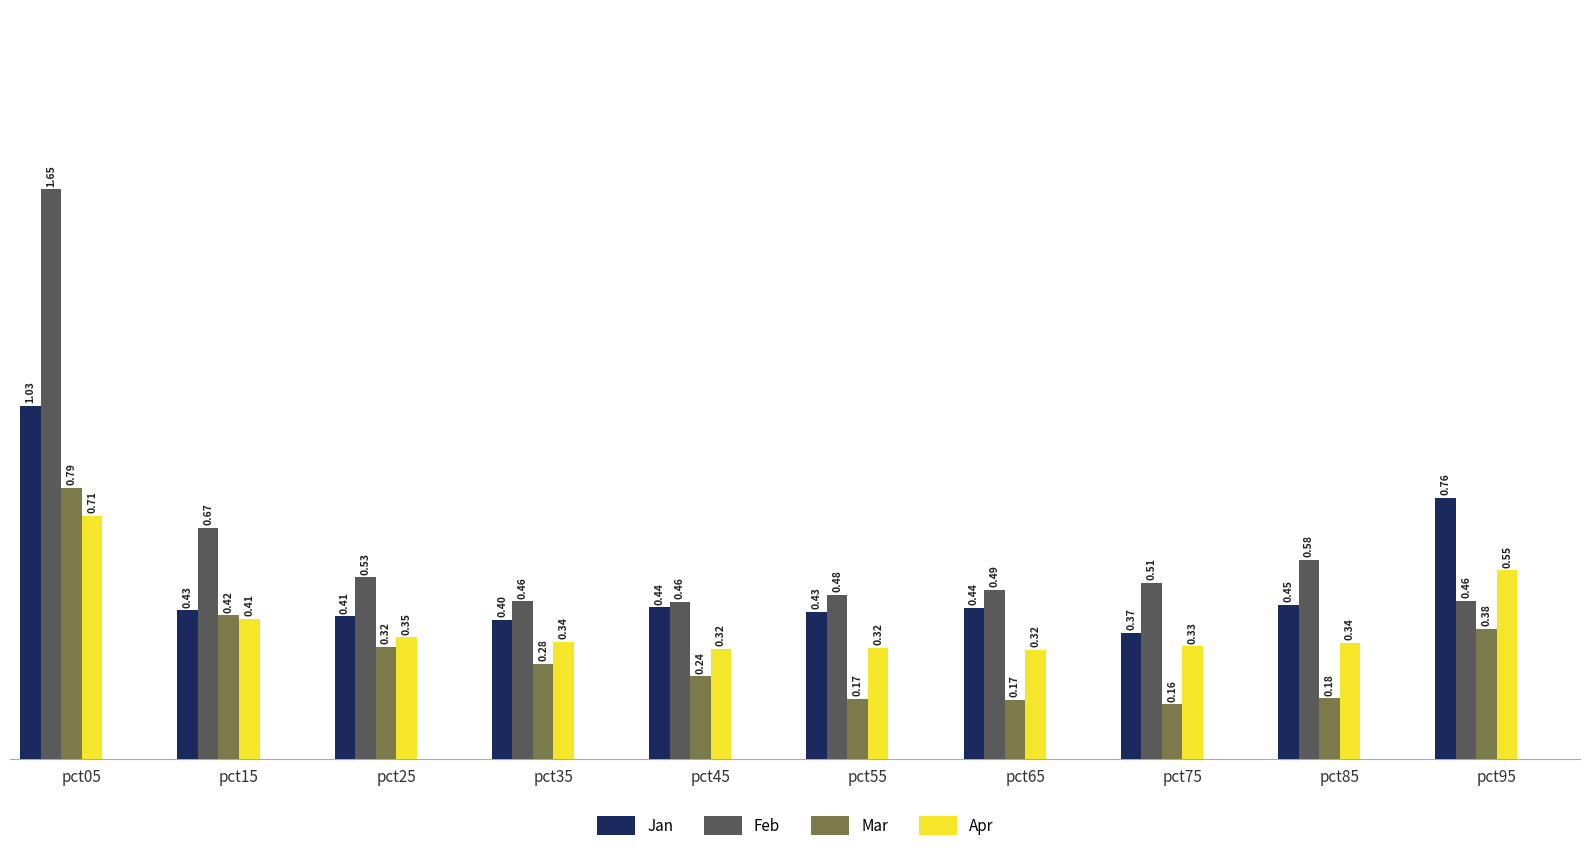

List the series in order of their peak value, lowest first.

Apr, Mar, Jan, Feb